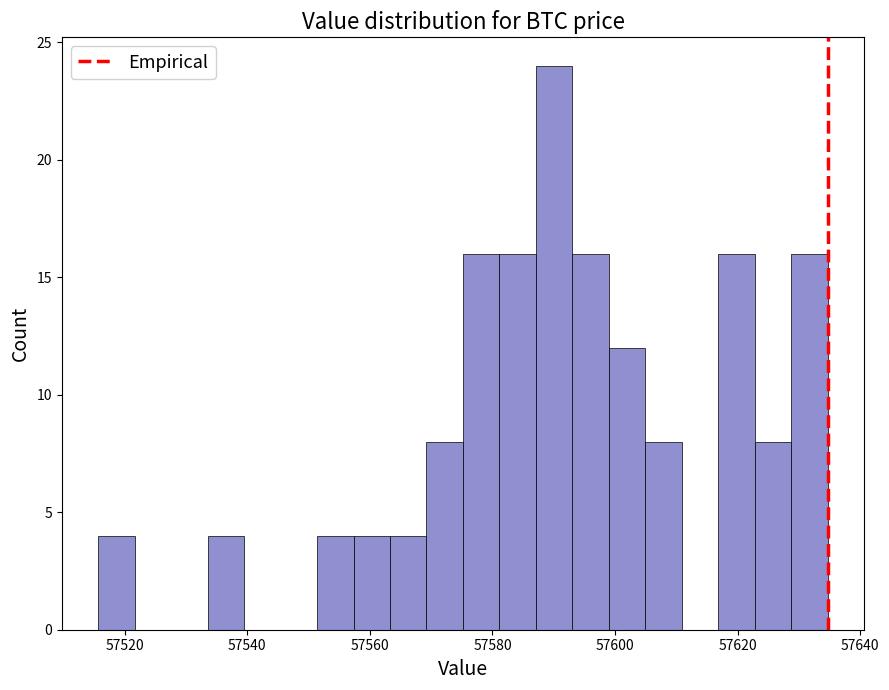

Read against the x-axis, roughly where is the centre of the tallest bar?

57590